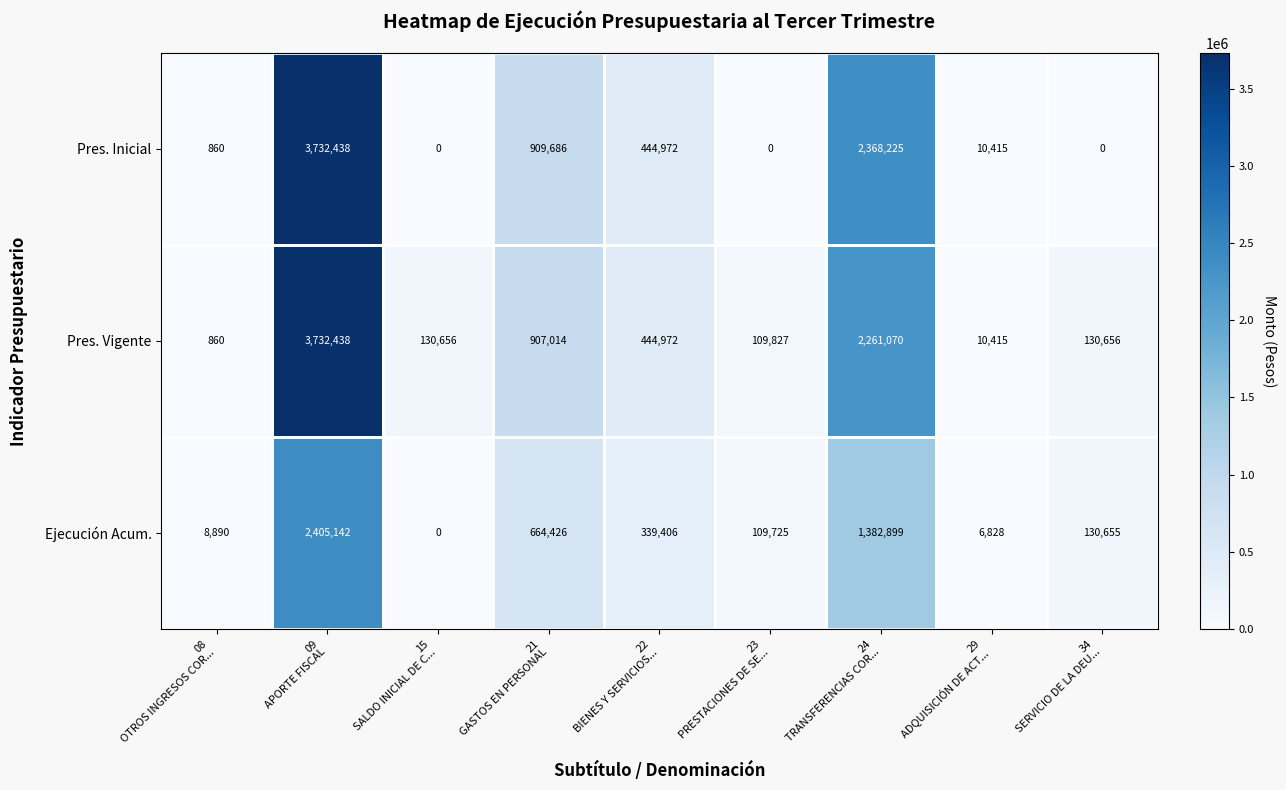

What is the difference between the maximum and minimum values in the Ejecución Acum. series?

2405142